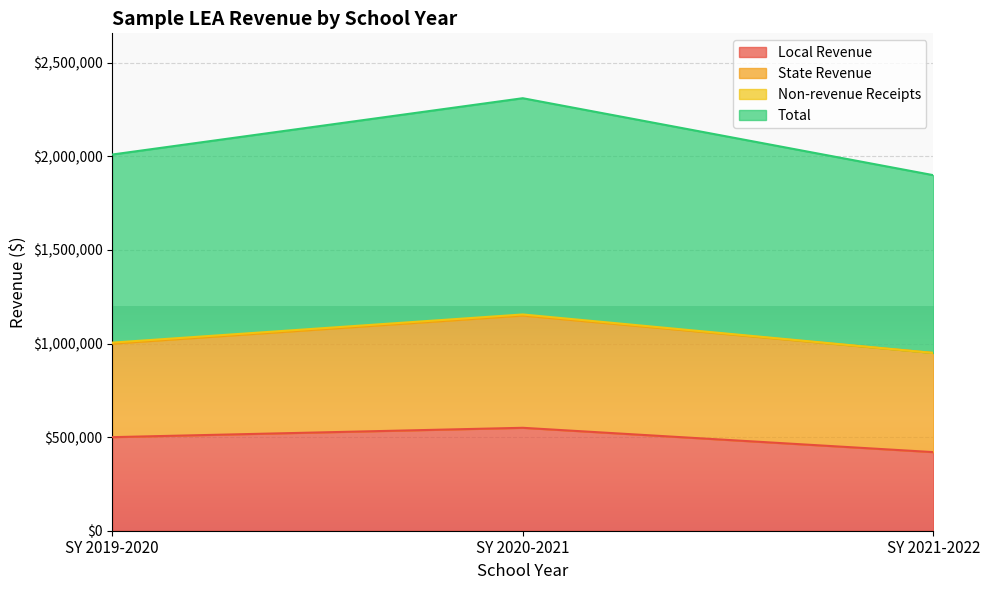

True or false: Local Revenue has a value of 879497 at SY 2020-2021.

False